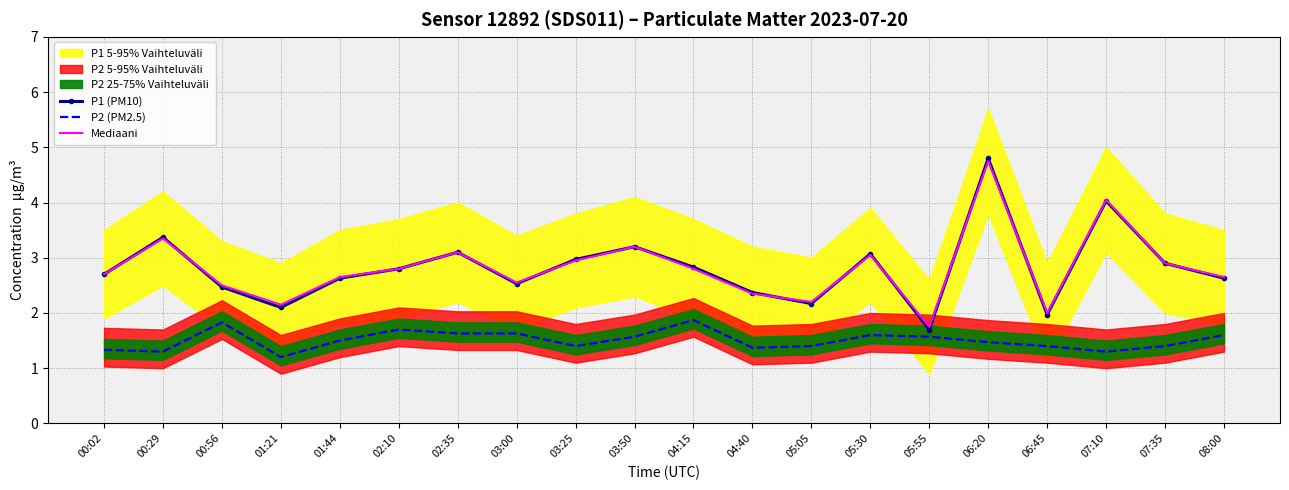

What is the spread (max minus min) of values at 04:40?

1.0